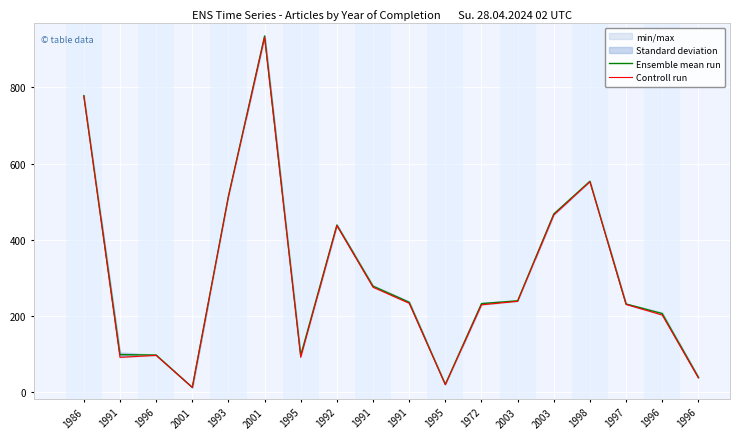

What is the difference between the Controll run values at 1996 and 1993?

476.0